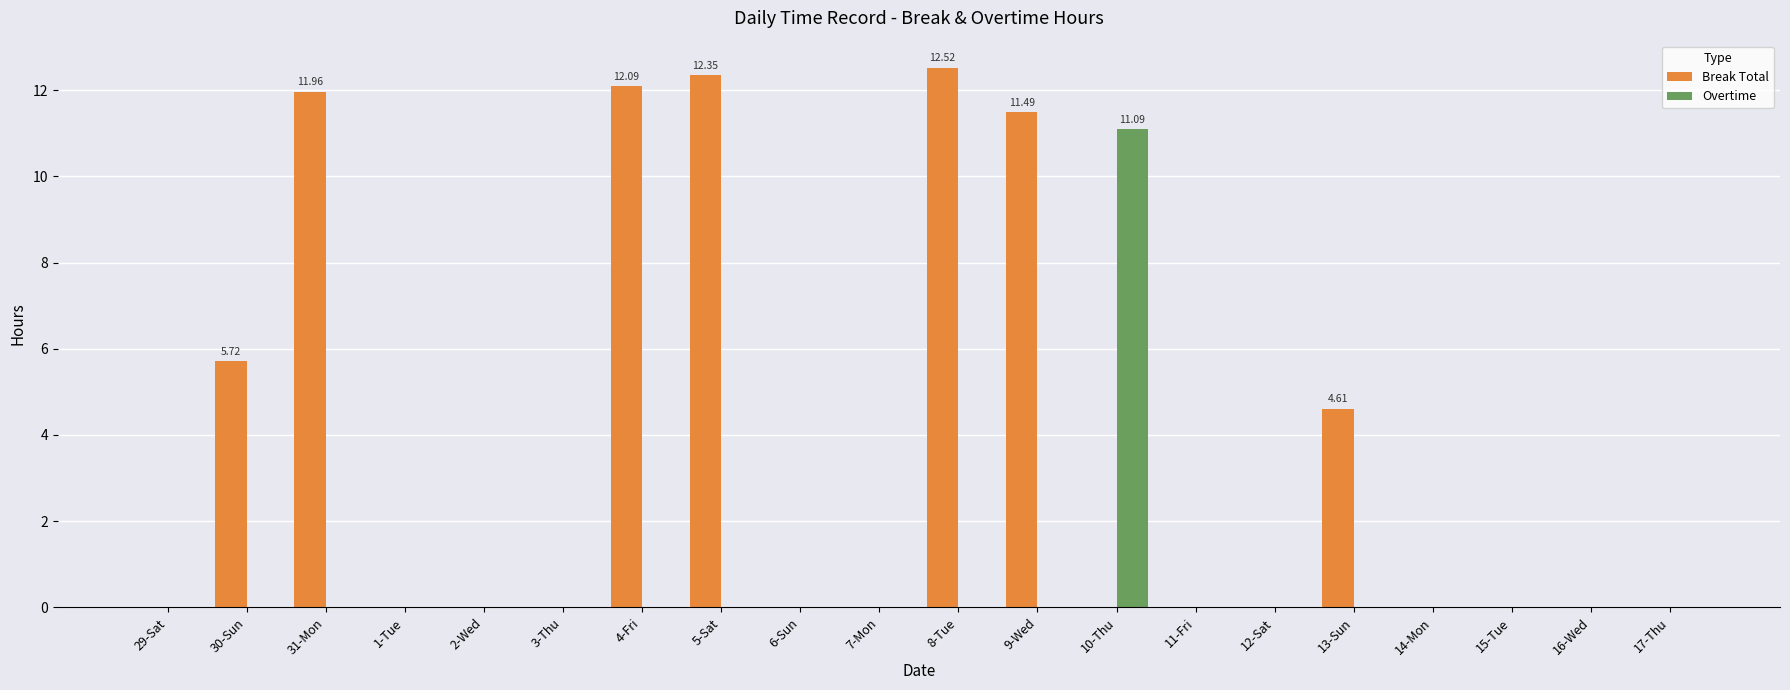

Which series has the largest total across all categories?

Break Total